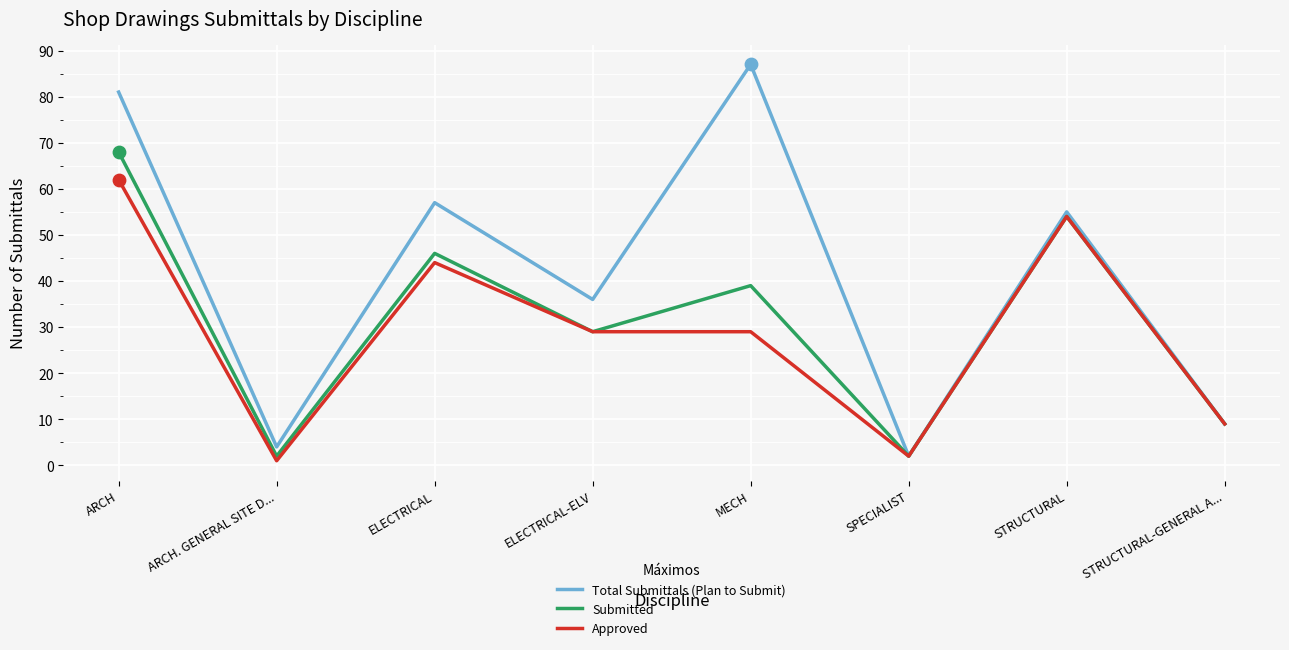

What is the total value across all series at ARCH. GENERAL SITE D...?

7